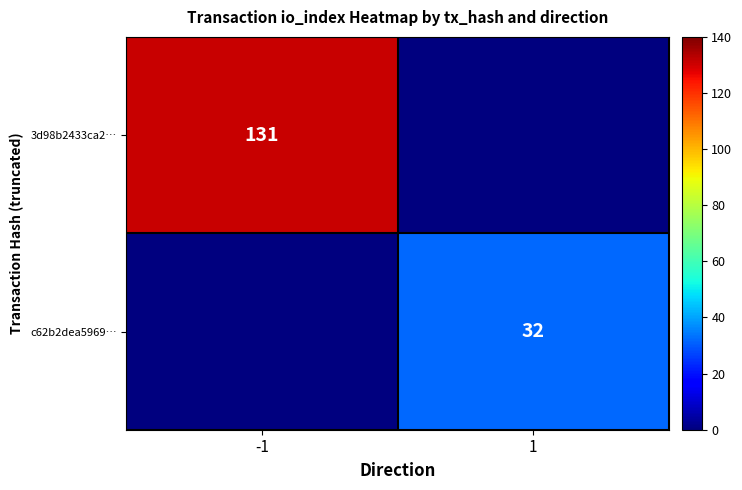

Is it true that 3d98b2433ca2… equals 177 at -1?

False